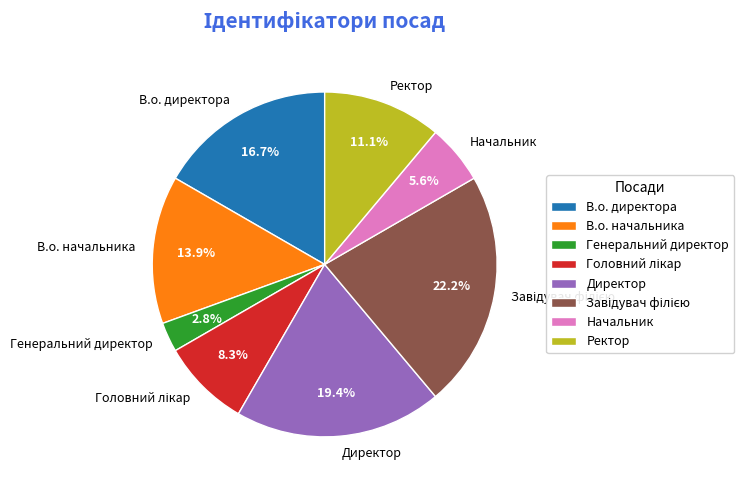

Does any single category account for the majority?

No